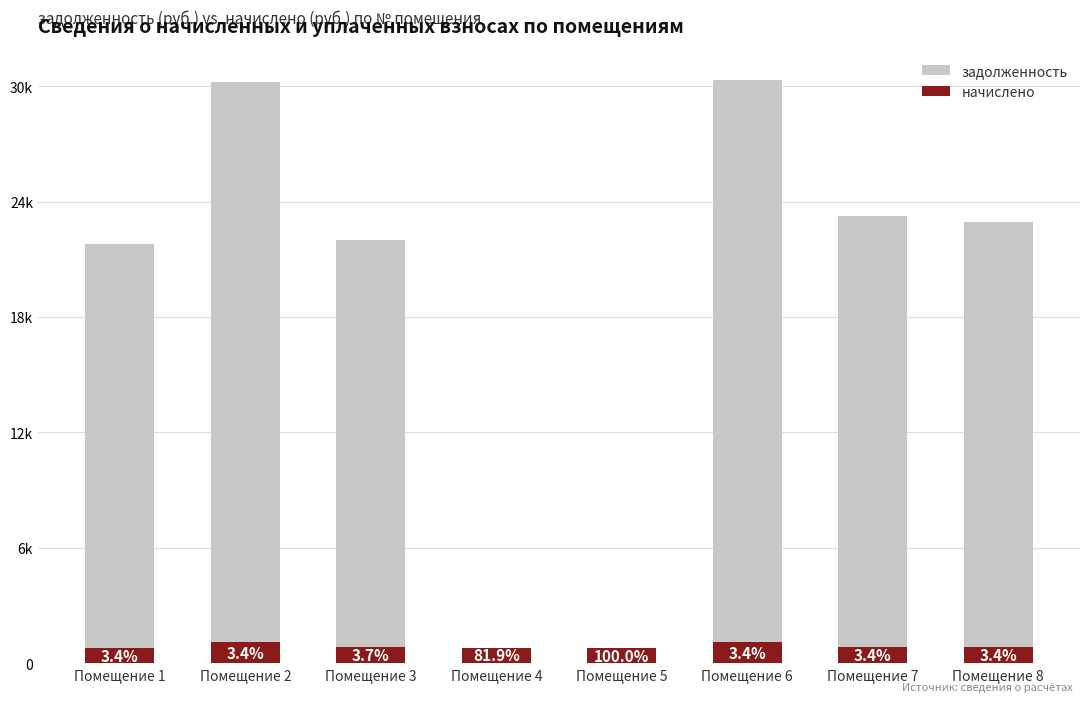

Between Помещение 1 and Помещение 2, which series saw the biggest shift?

задолженность